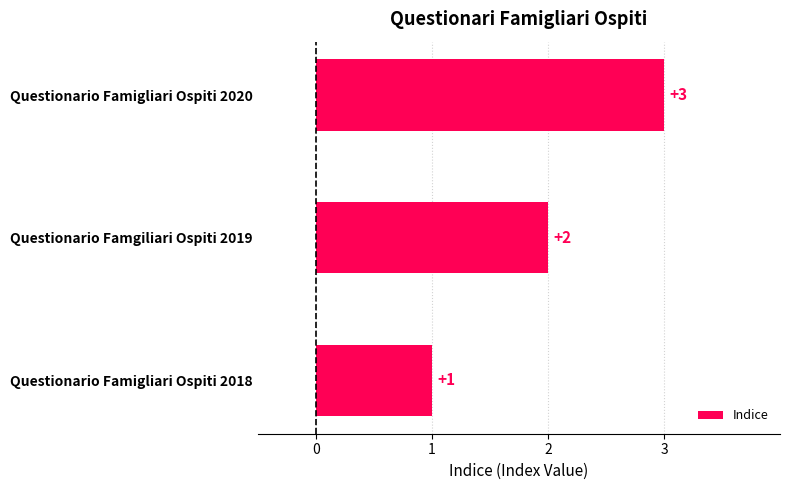

What is the ratio of the value at Questionario Famgiliari Ospiti 2019 to the value at Questionario Famigliari Ospiti 2018?

2.0